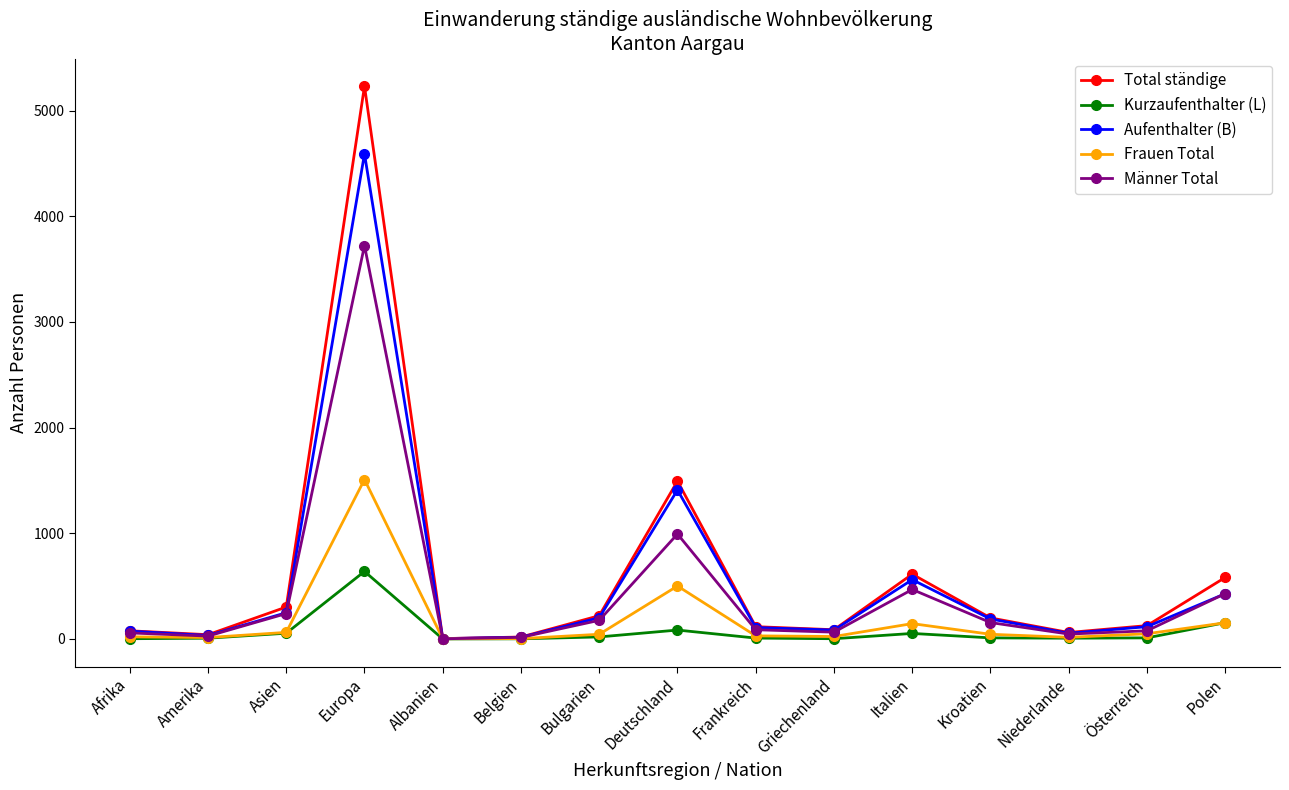

True or false: Kurzaufenthalter (L) has more than 2 points higher than both neighbors.

True